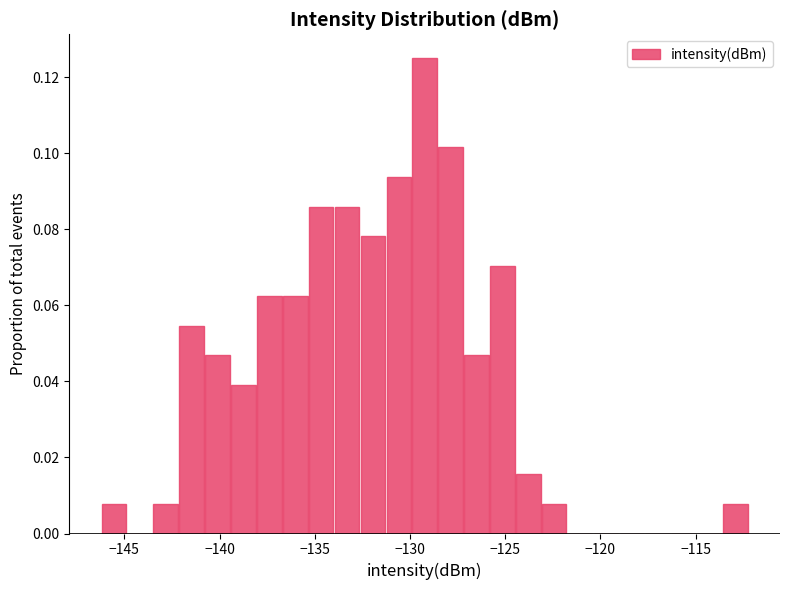

Read against the x-axis, roughly where is the centre of the tallest bar?

-129.0